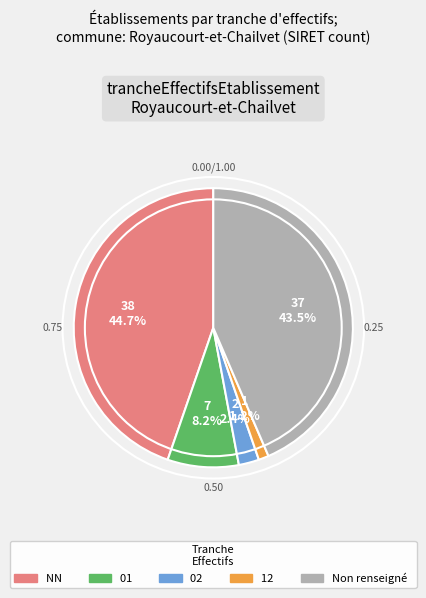

Is there any slice that represents more than half of the pie?

No